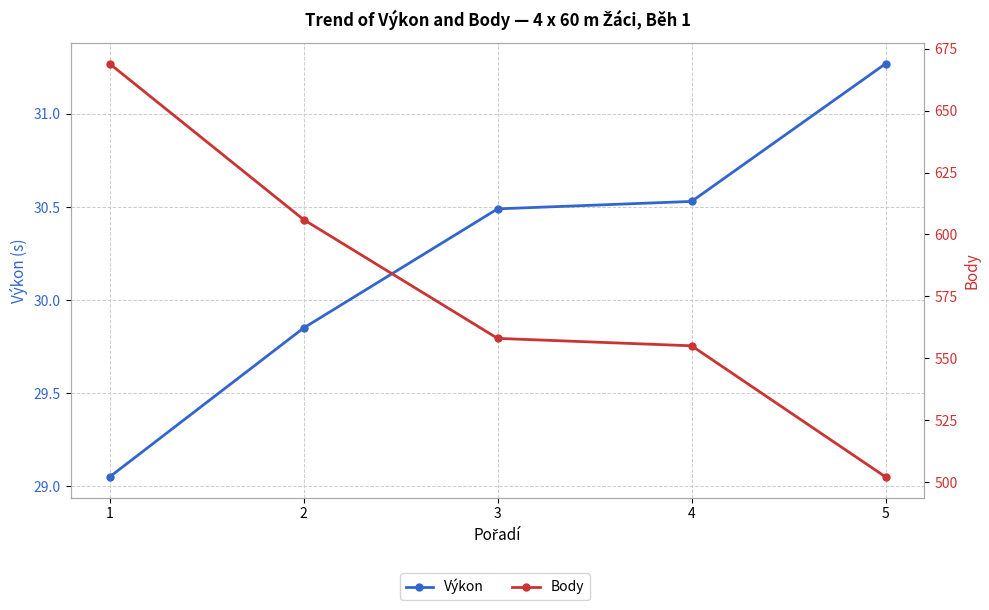

Rank the categories by Výkon value from highest to lowest.

5, 4, 3, 2, 1